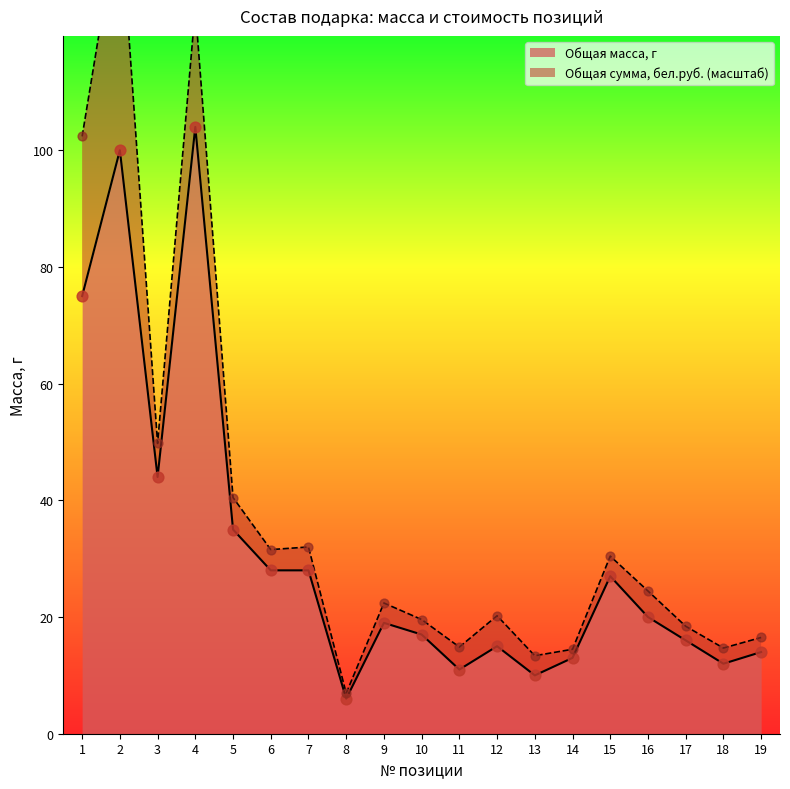

Which has a higher value, 18 or 10?

10